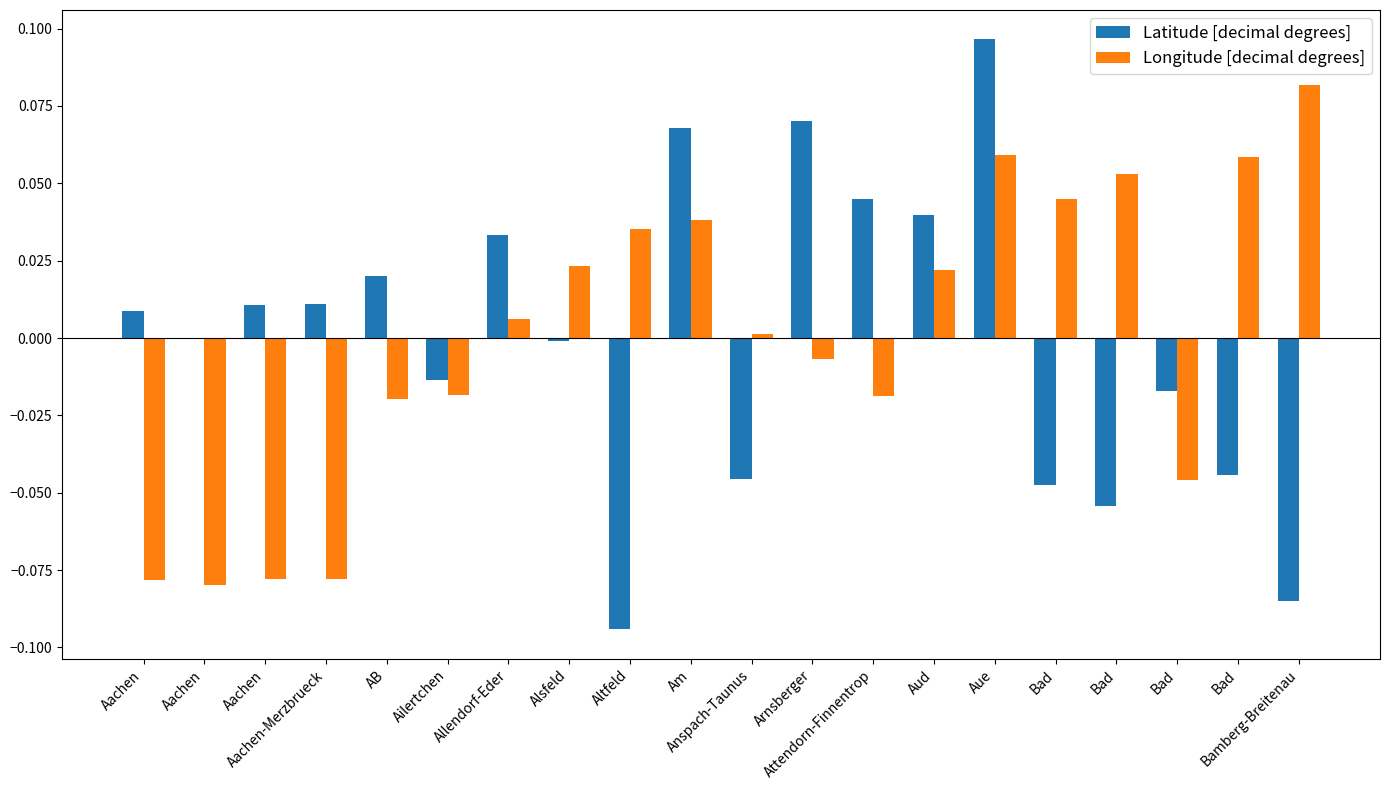

Which series has the widest spread of values?

Latitude [decimal degrees]